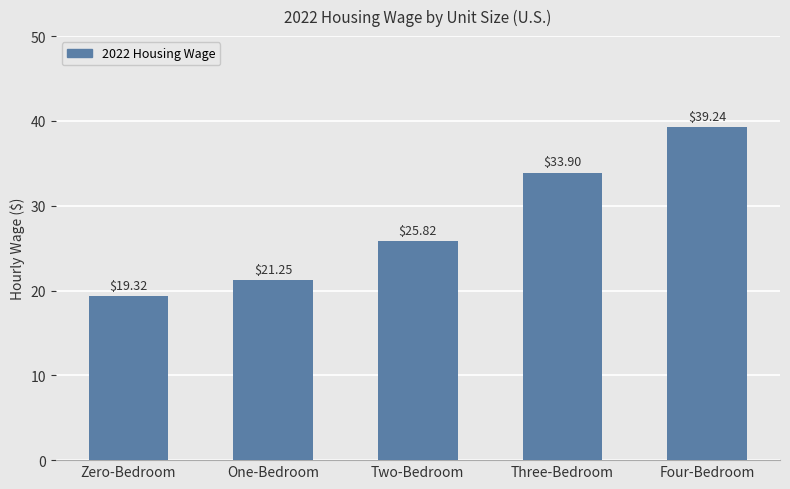

What is the label of the 4th bar from the right?

One-Bedroom